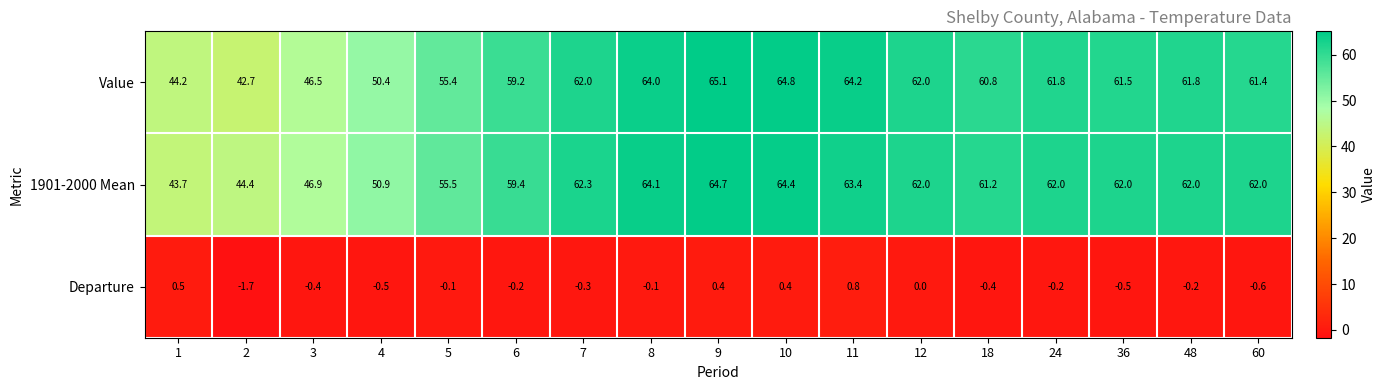

Rank the series by their maximum value, from lowest to highest.

Departure, 1901-2000 Mean, Value